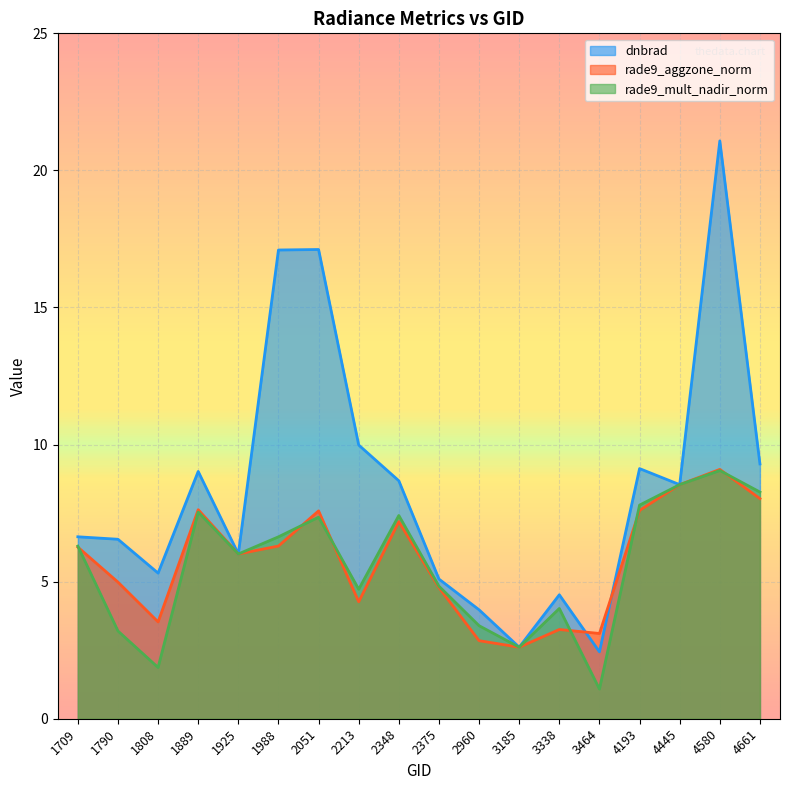

Is it true that rade9_mult_nadir_norm equals 4.7 at 2213?

True